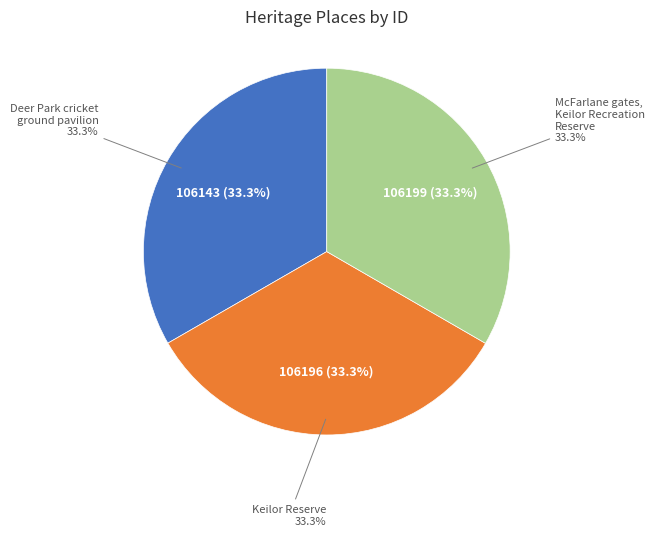

Which slice is the largest?

McFarlane gates, Keilor Recreation Reserve